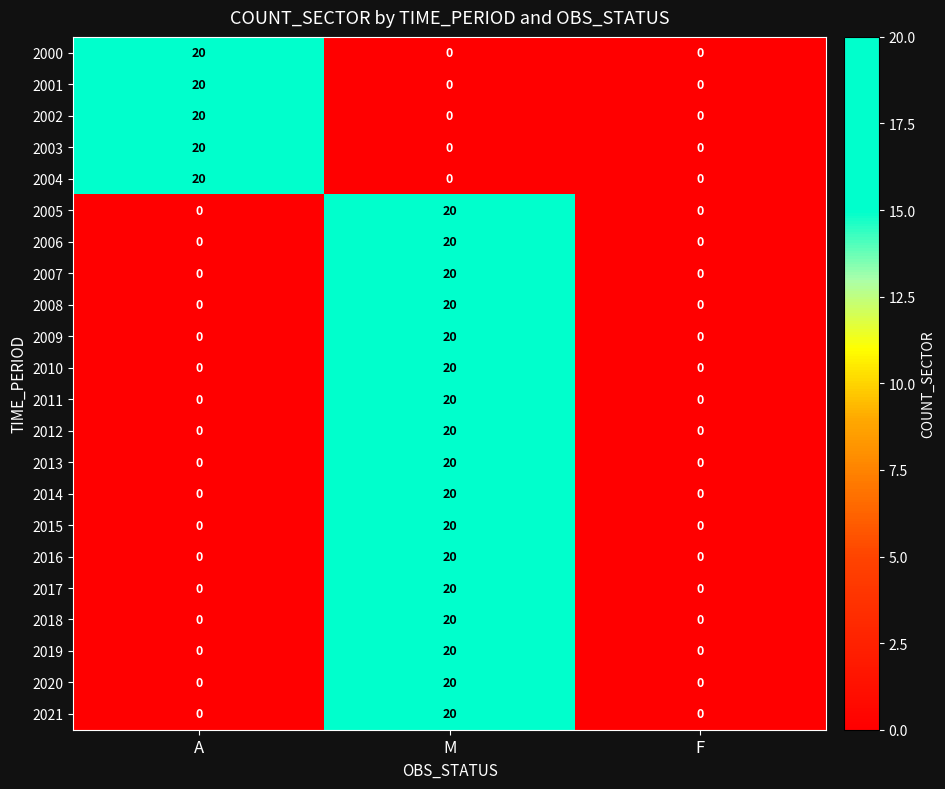

The value of 2012 at F is 0. True or false?

True